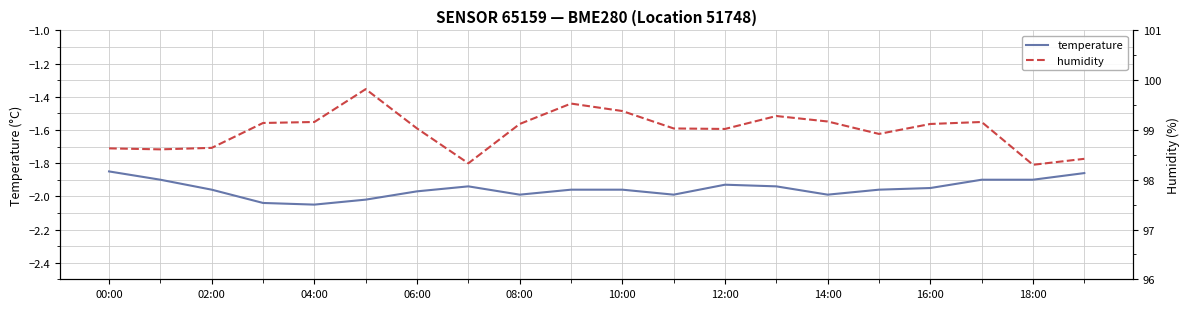

At how many categories does at least one series exceed 15?

20